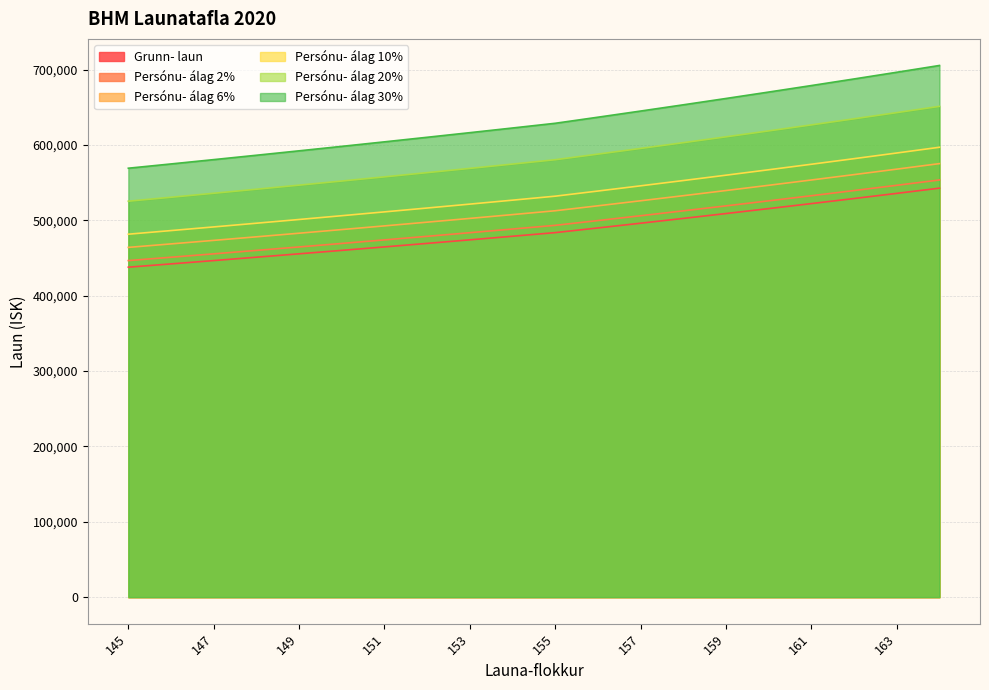

What is the difference between the maximum and second lowest values in the Grunn- laun series?

100505